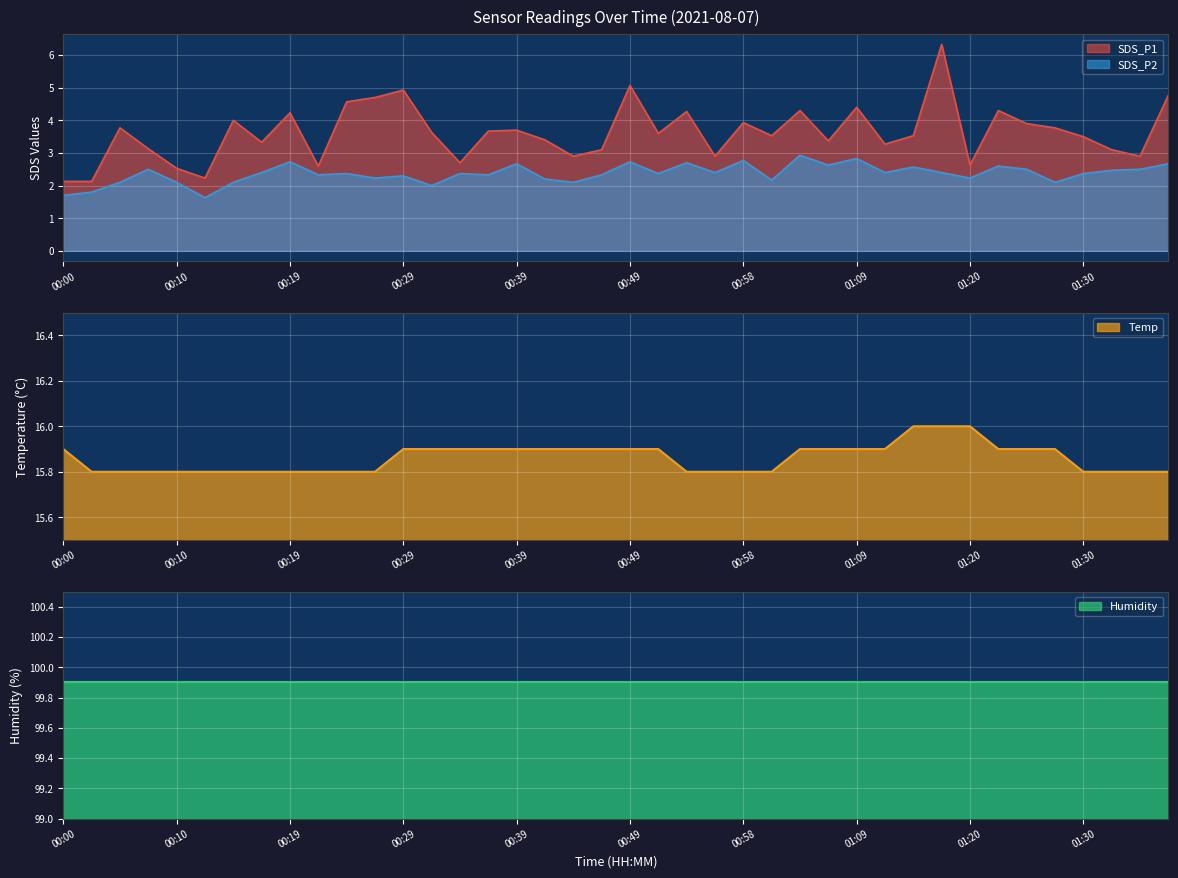

The value of SDS_P2 at 00:34 is 2.4. True or false?

True